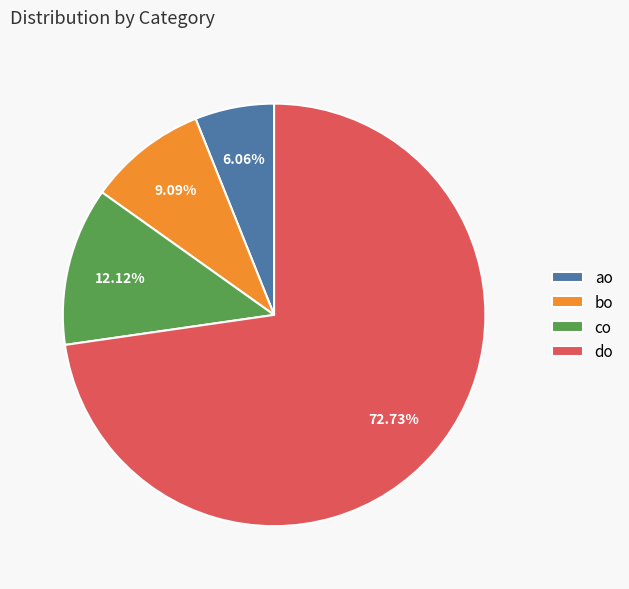

How many slices are in this pie chart?

4